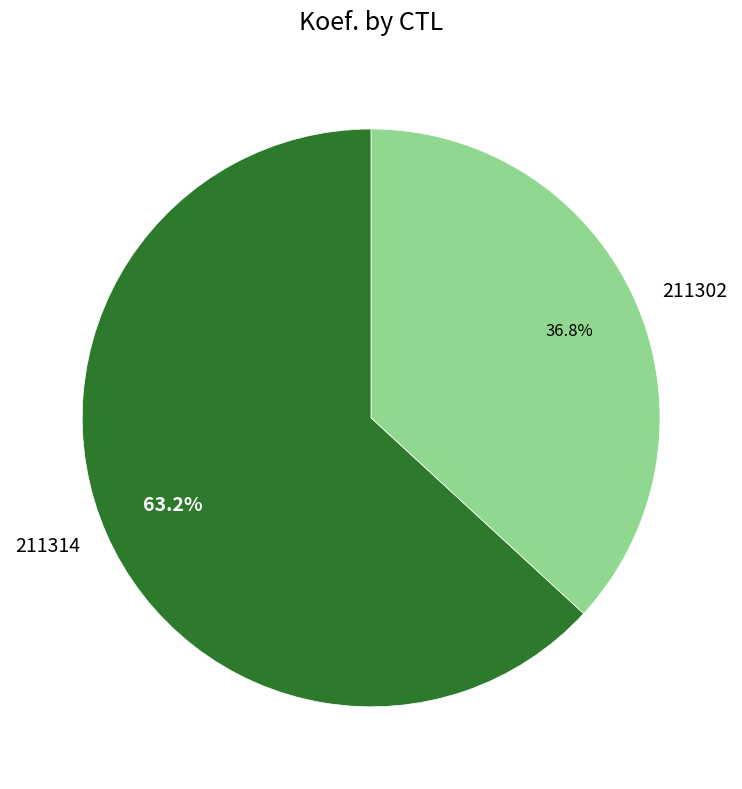

To the nearest percent, what is the combined percentage of 211302 and 211314?

100%